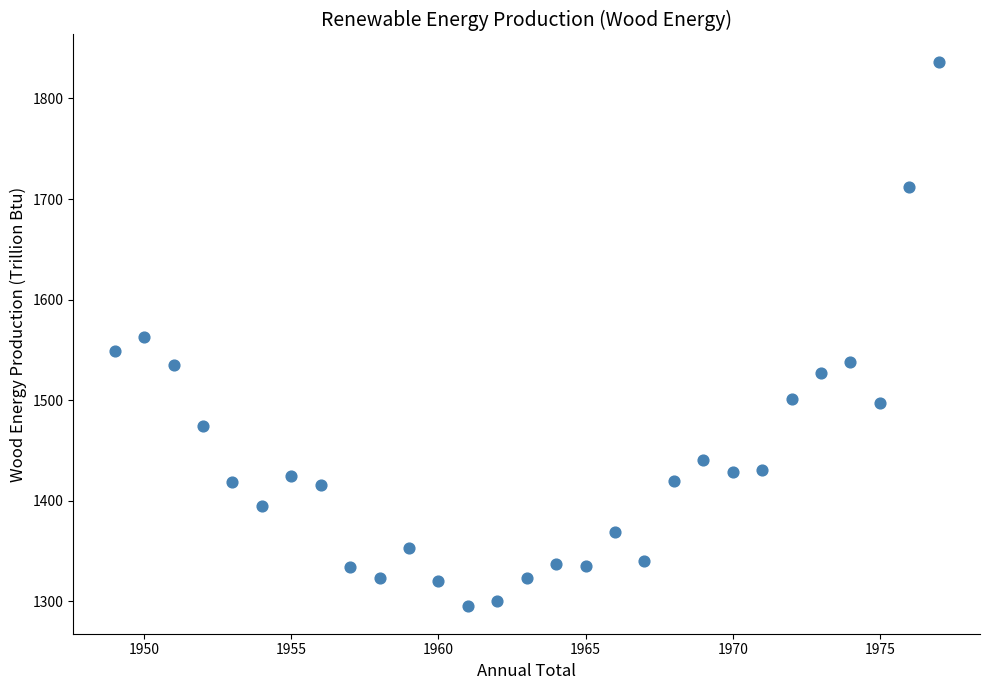

What is the range of X values (max minus min)?

28.0